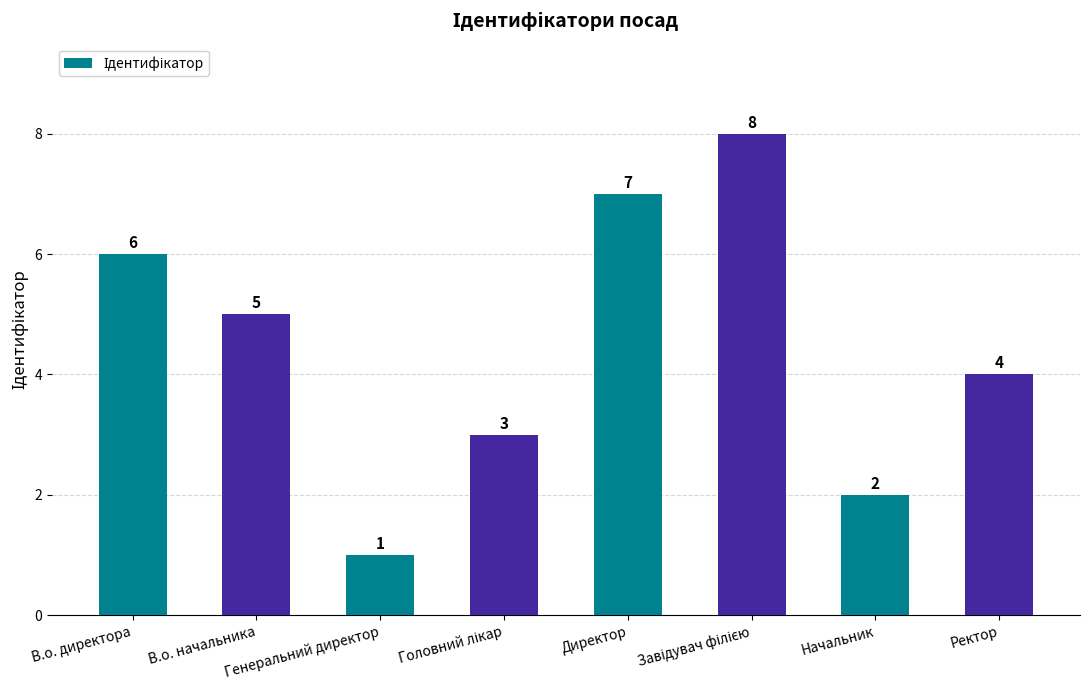

Count the values in the range 3 to 7.

5